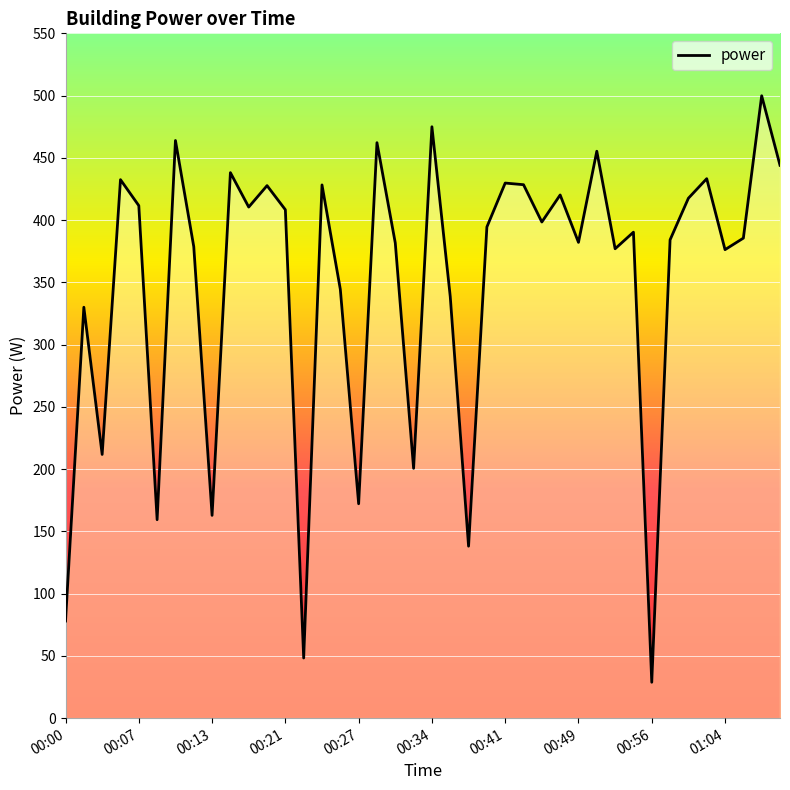

What is the difference between the maximum and minimum values?

471.0